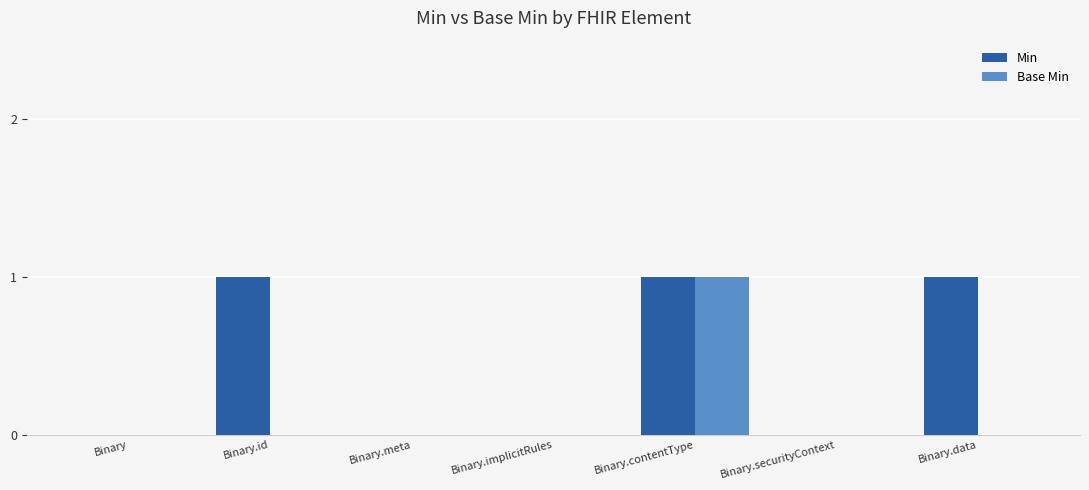

Which series has the largest total across all categories?

Min